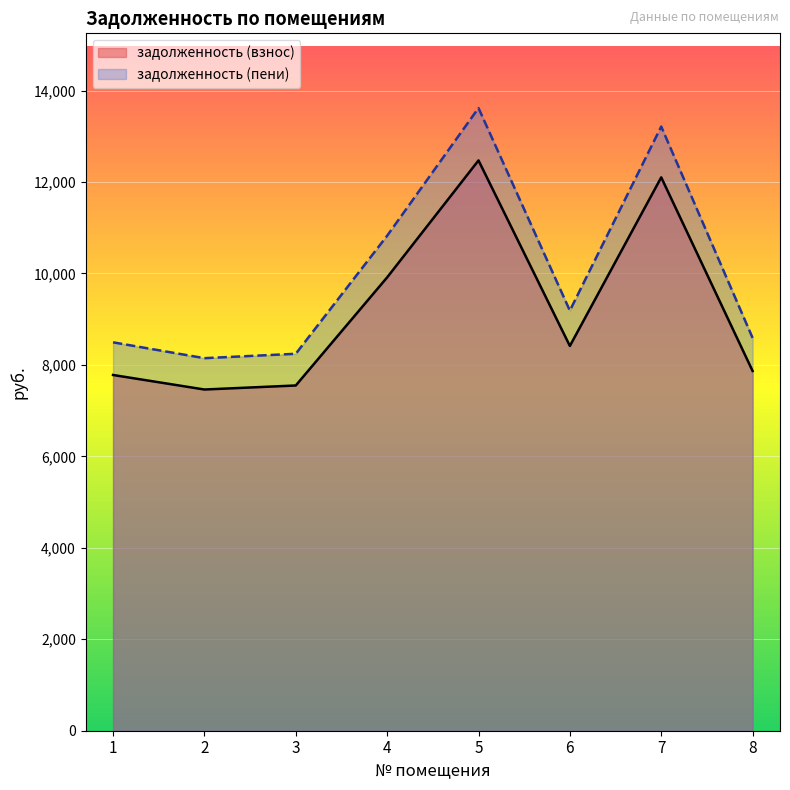

What is the difference between the highest and lowest values at 8?

722.5